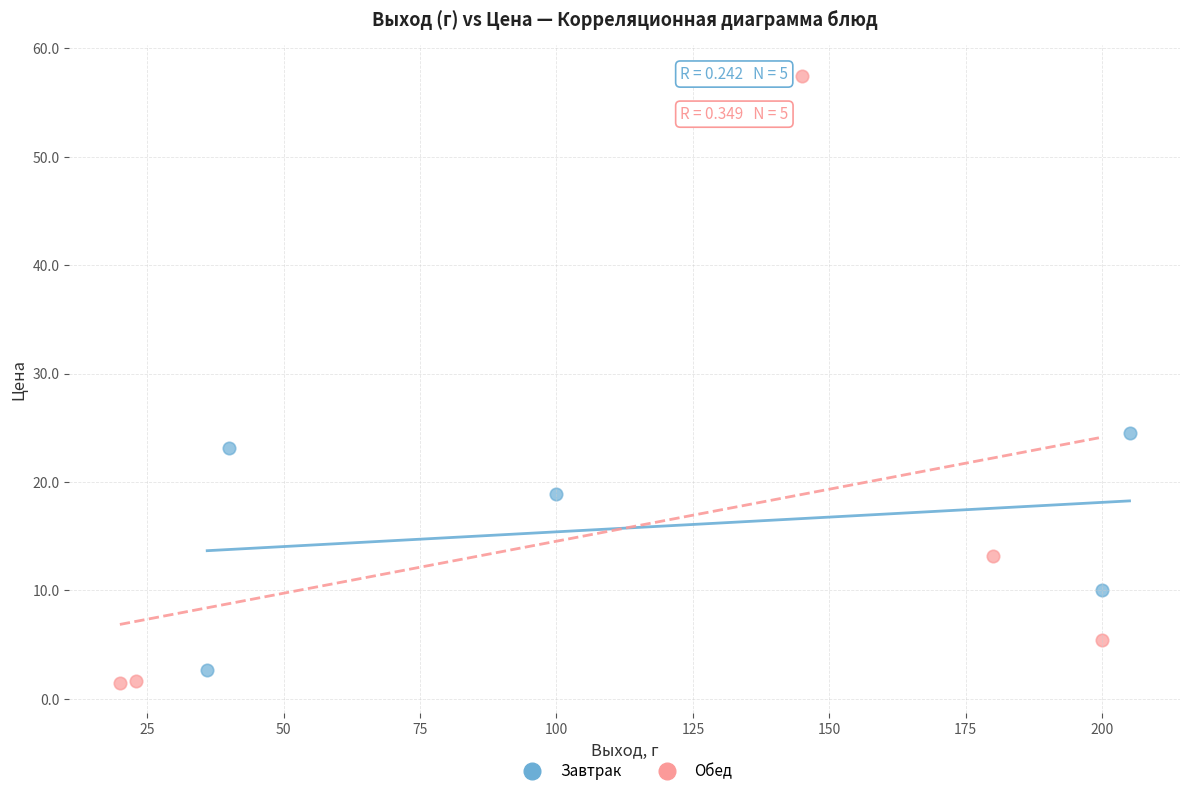

Which series has the widest spread of Y values?

Обед